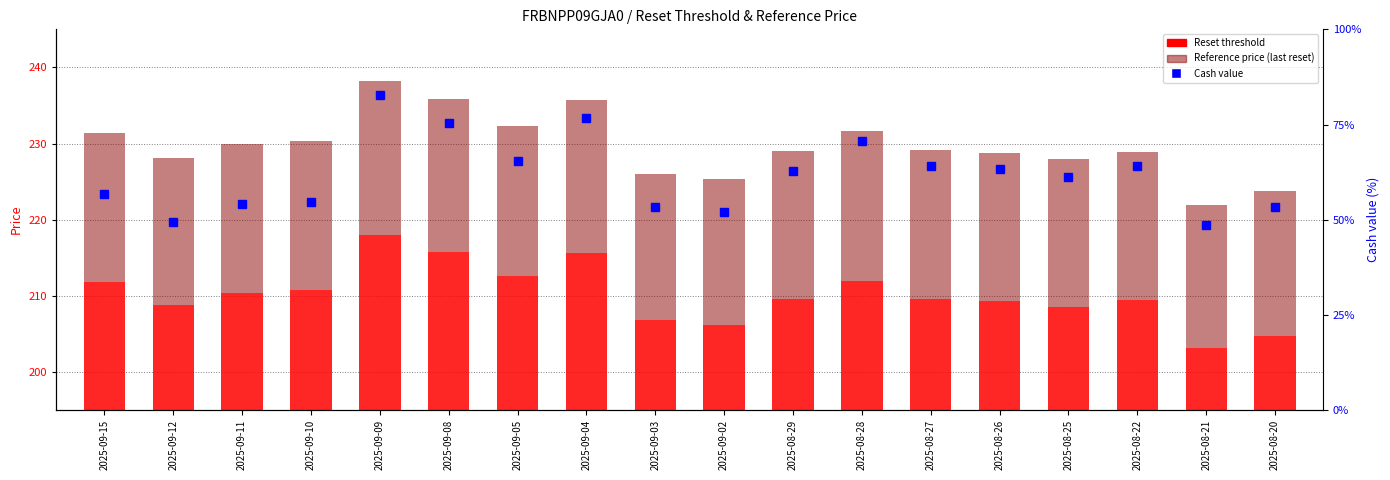

Where does the Reset threshold series first go above 209?

2025-09-15